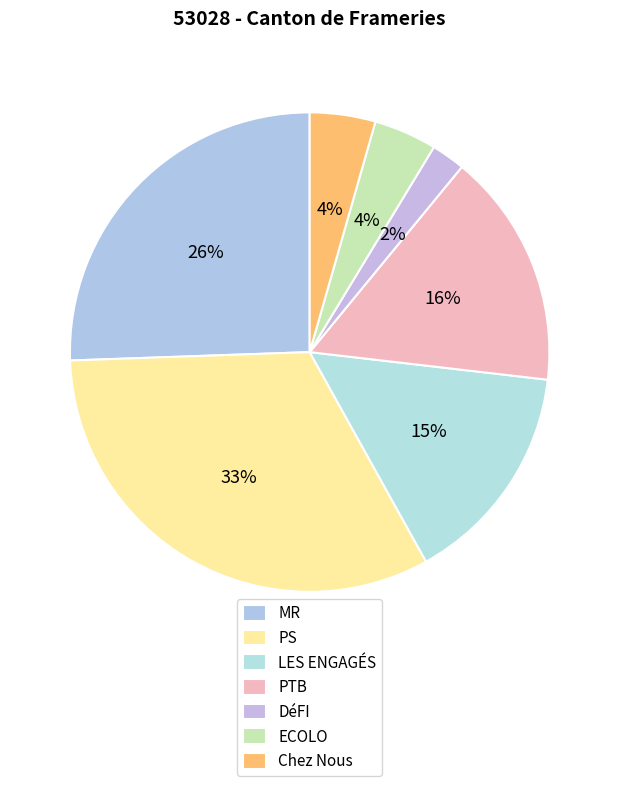

Which slice is the largest?

PS